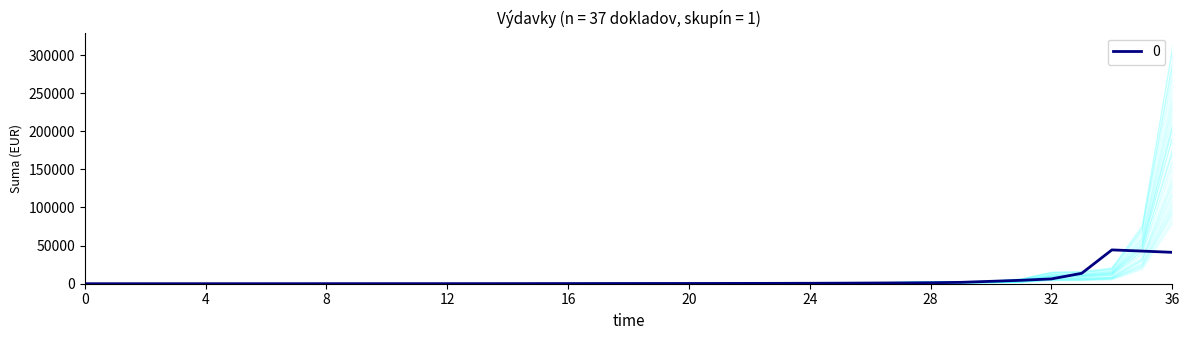

Is this an area chart (filled region under the line)?

No